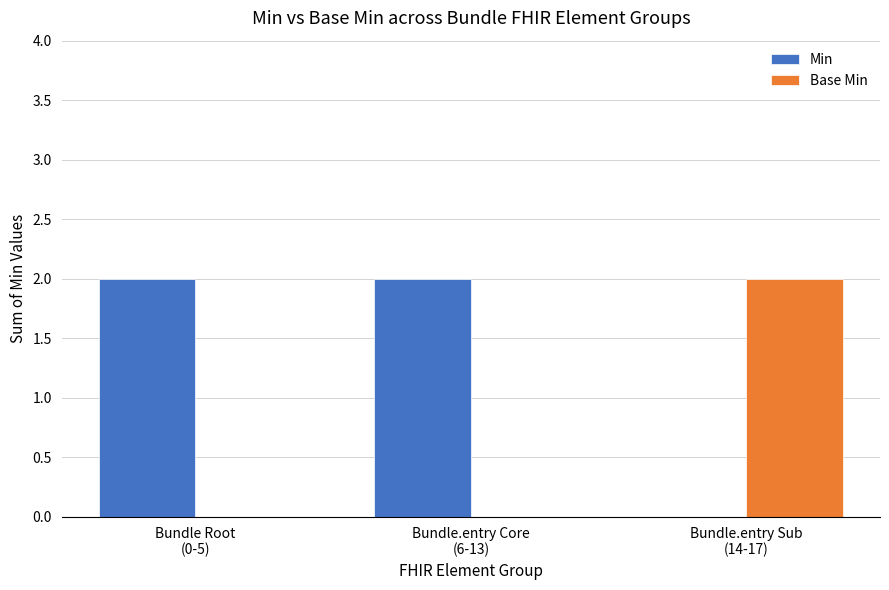

Reading left to right, list all the values displayed in this chart.

Min: 2	2	0
Base Min: 0	0	2